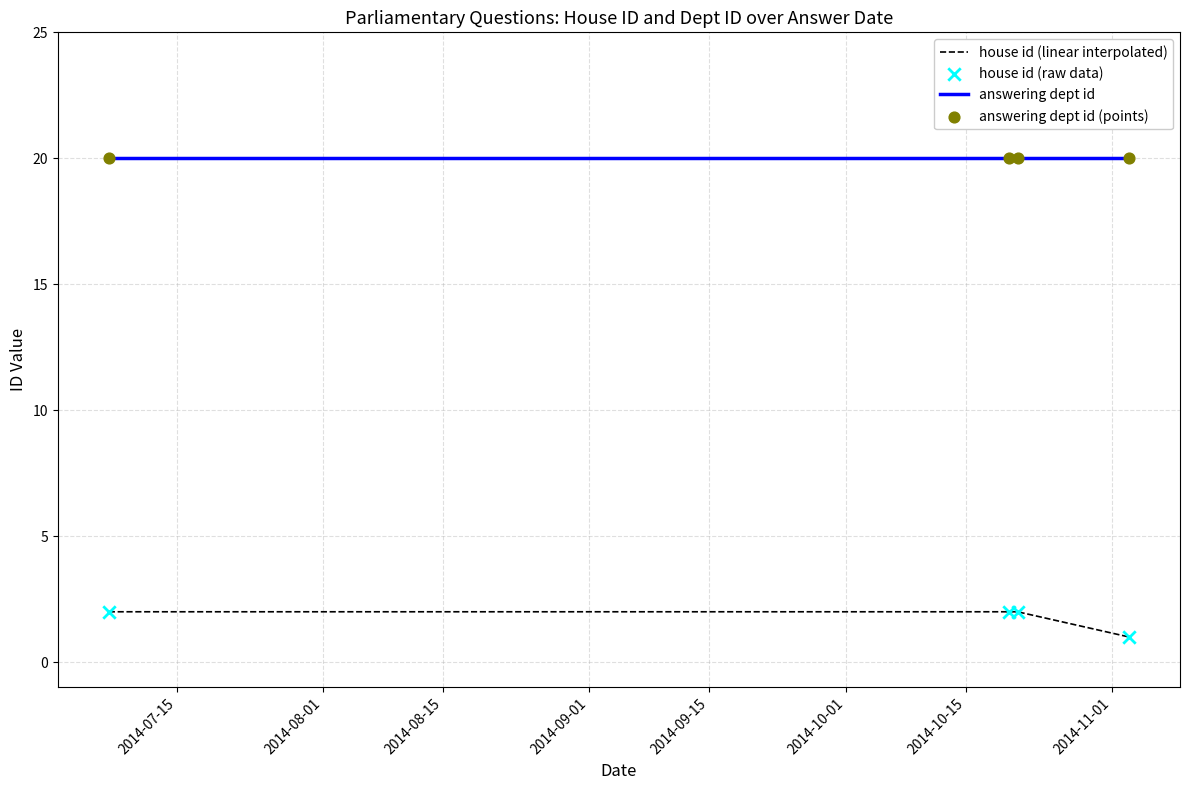

Which series has the largest total across all categories?

answering dept id